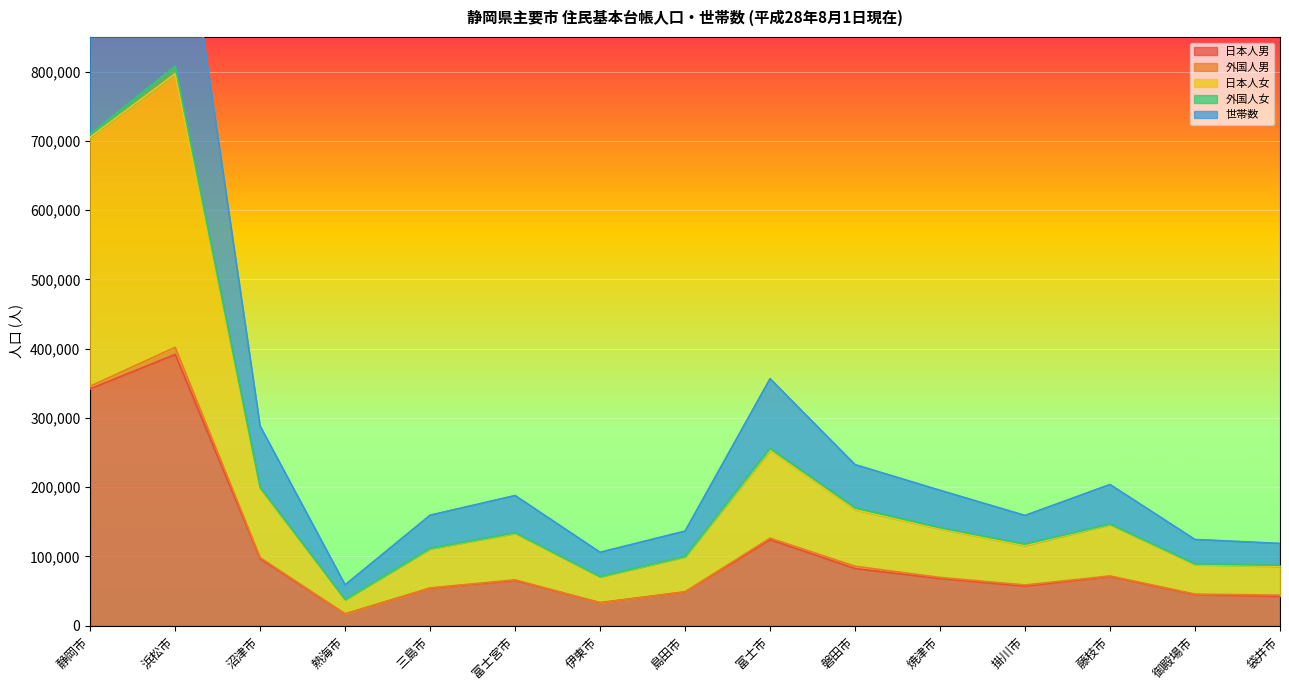

True or false: 日本人男 has a value of 33202 at 伊東市.

True